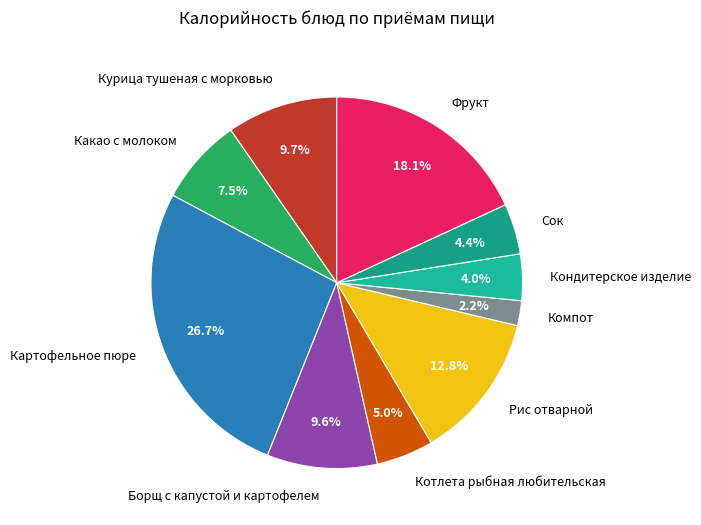

What percentage is NOT represented by Какао с молоком?

92.5%